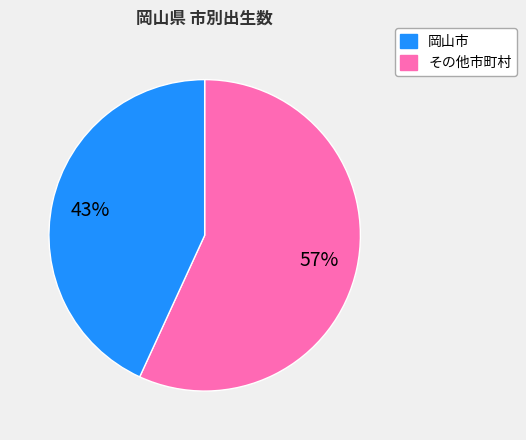

How many segments does this pie chart have?

2